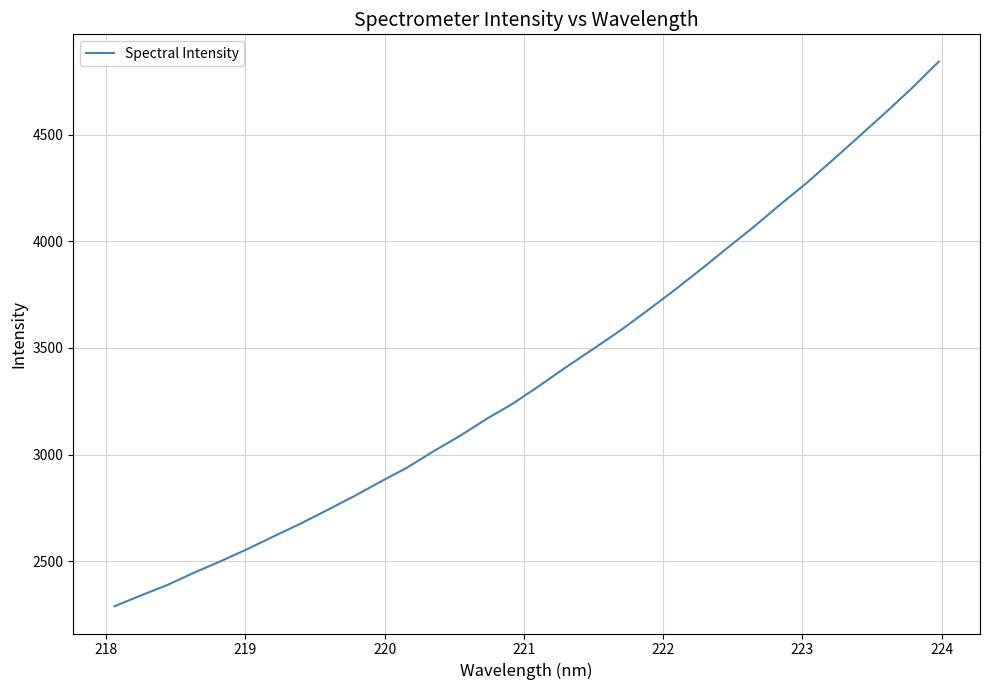

What is the greatest value displayed?

4842.1